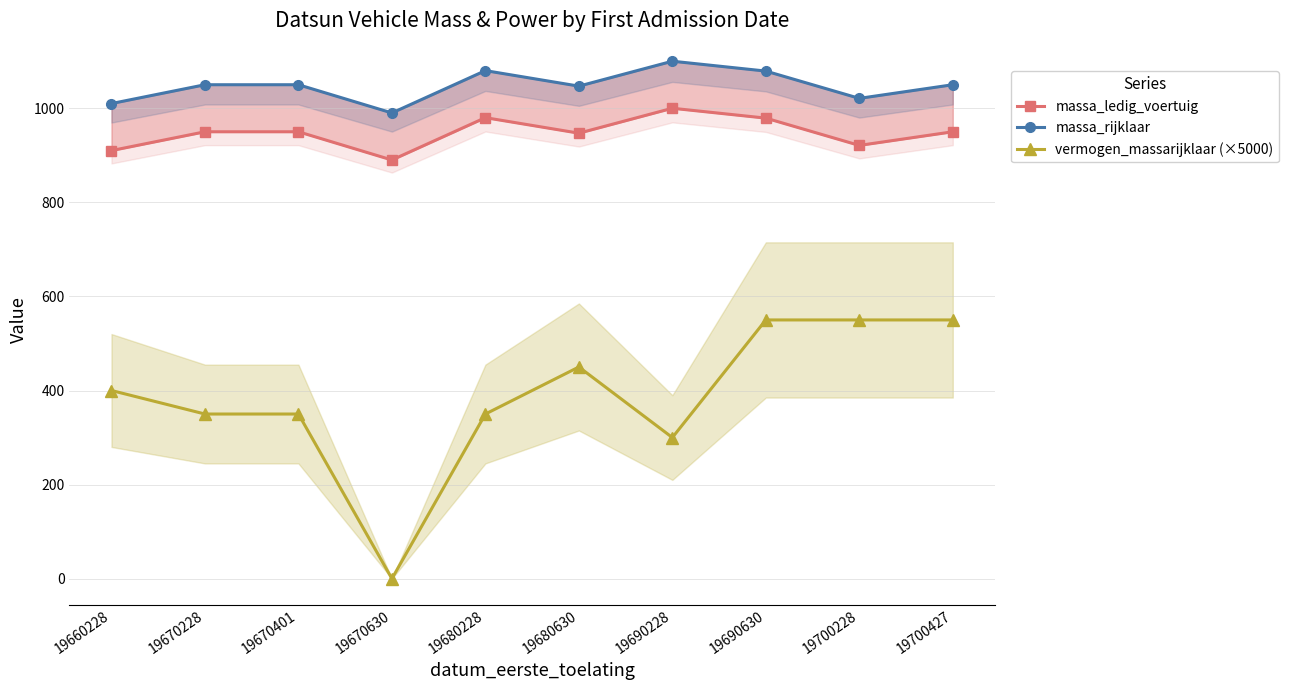

Reading right to left, list all the values displayed in this chart.

massa_ledig_voertuig: 950.0	921.0	979.0	1000.0	947.0	980.0	890.0	950.0	950.0	910.0
massa_rijklaar: 1050.0	1021.0	1079.0	1100.0	1047.0	1080.0	990.0	1050.0	1050.0	1010.0
vermogen_massarijklaar (×5000): 550.0	550.0	550.0	300.0	450.0	350.0	0.0	350.0	350.0	400.0